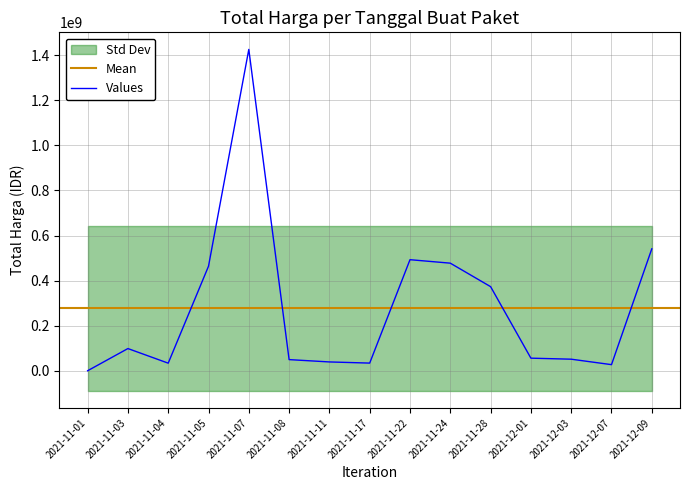

The value at 2021-11-22 is 493000000. True or false?

True